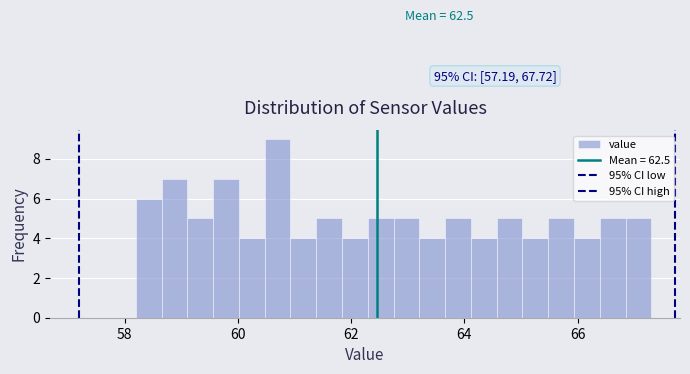

Around what value on the x-axis is the tallest bar? Give the approximate position of its centre, as read against the axis.

60.8